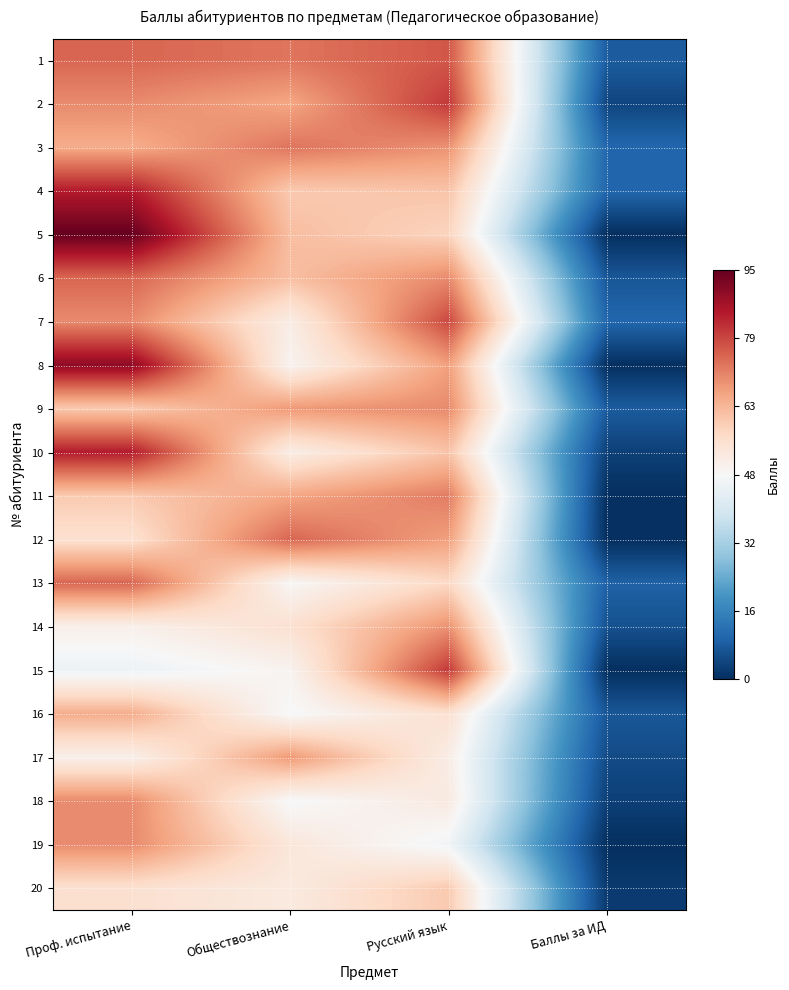

At how many categories does at least one series exceed 22?

3